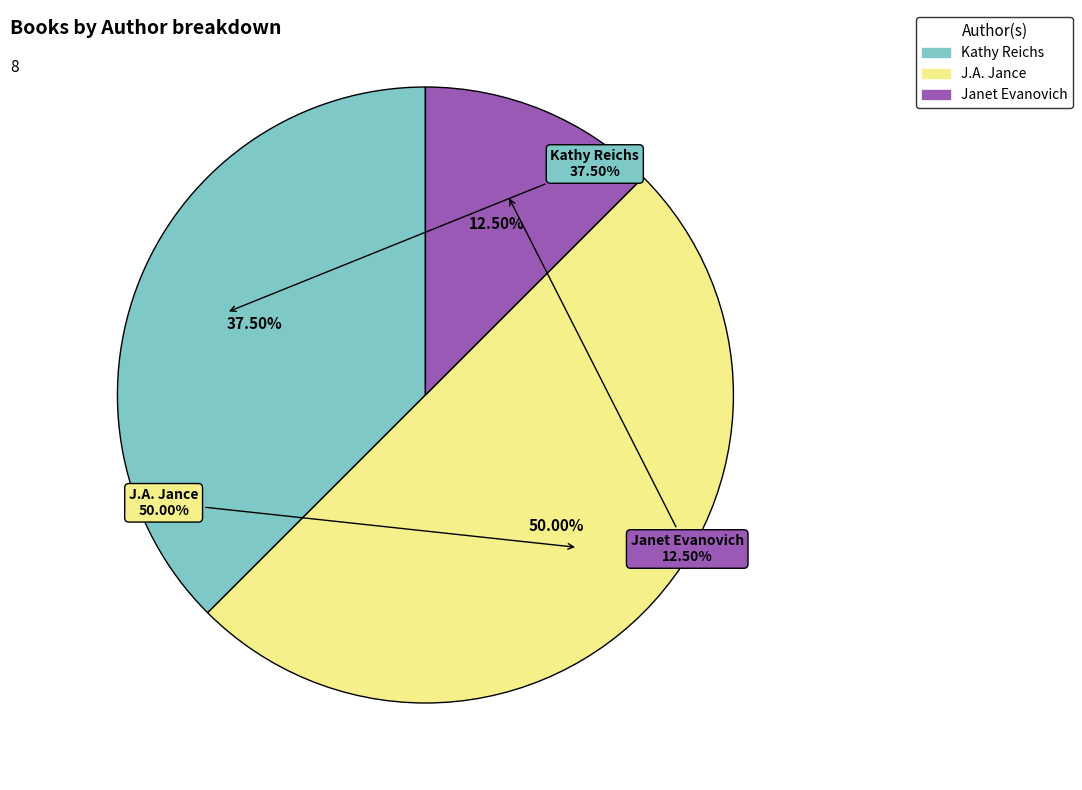

How many slices are in this pie chart?

3